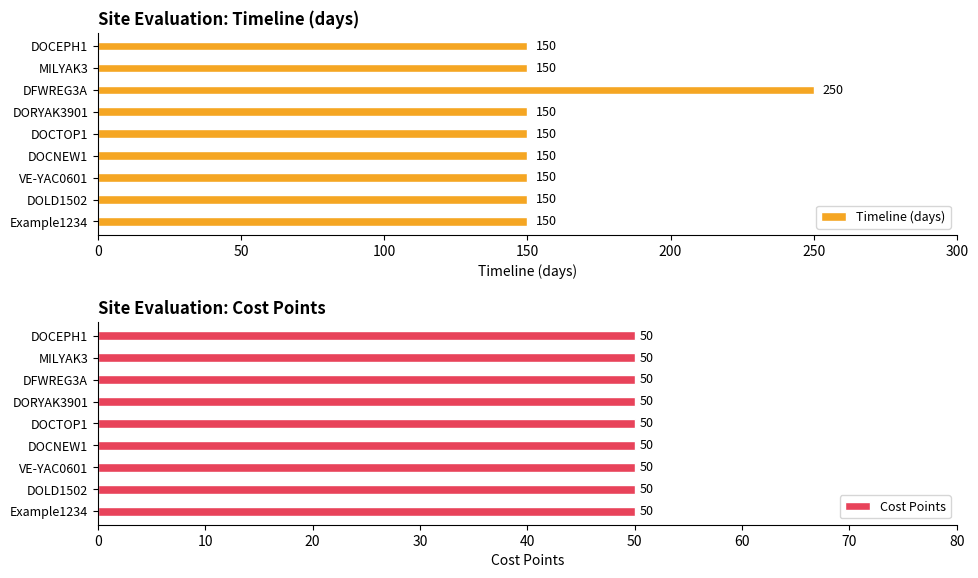

What is the approximate value of Timeline (days) at DOCTOP1, to the nearest 50?

150